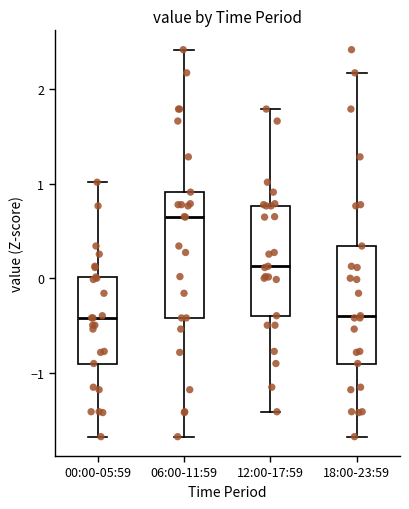

Where does the median line of the box for 00:00-05:59 sit on the y-axis? The values are not printed on the chart, so give them approximately, as read against the axis.

-0.4